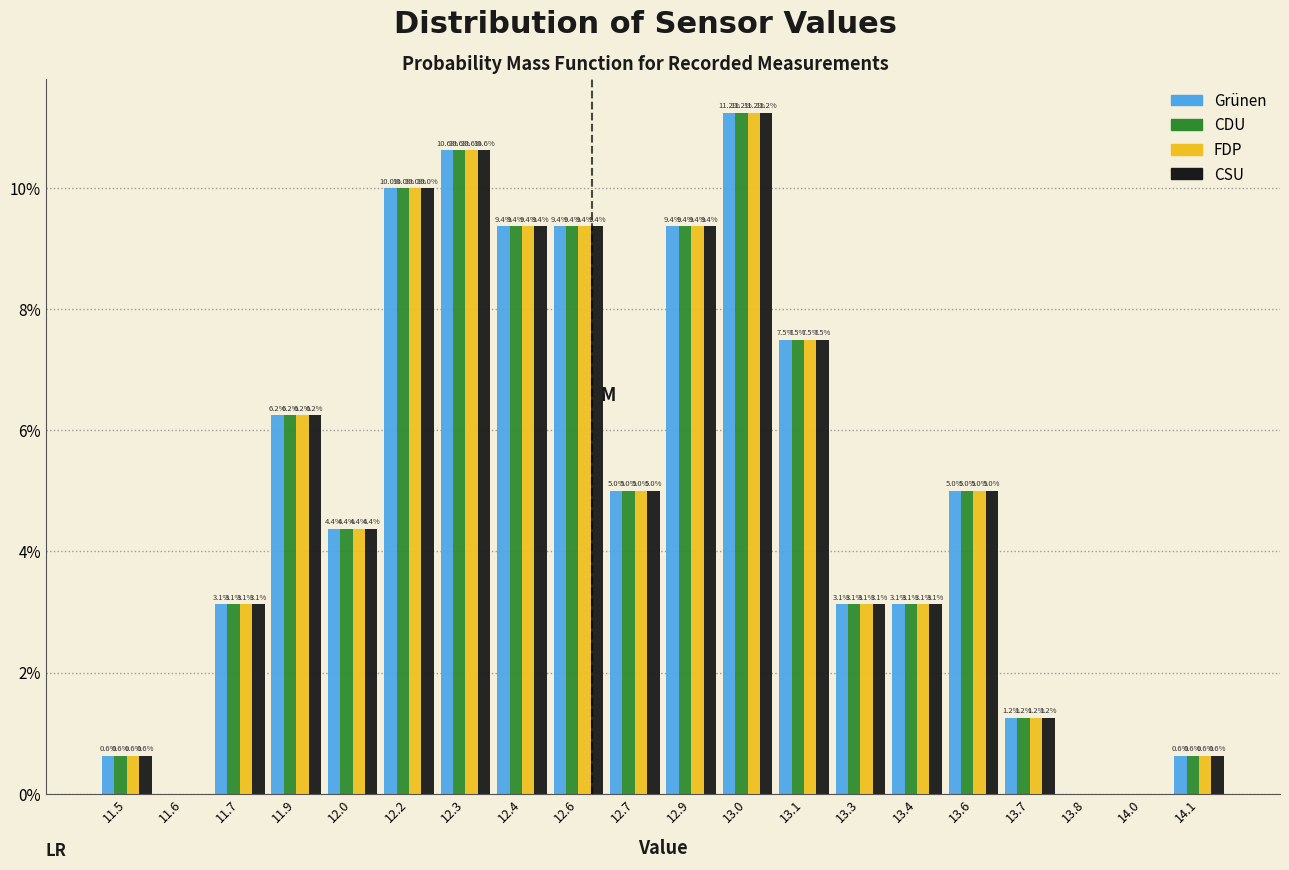

At which category is the sum across all series the highest?

13.0